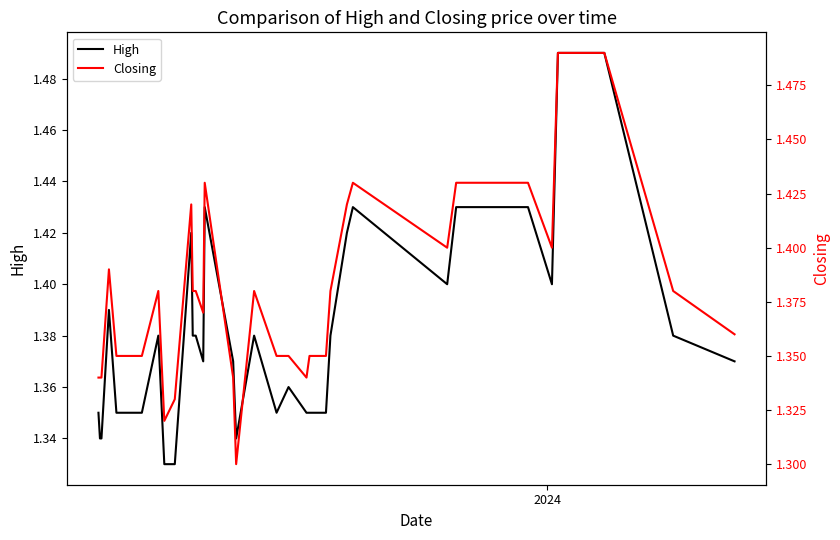

Reading left to right, what are all the values shown in this chart?

High: 1.4	1.3	1.3	1.4	1.4	1.4	1.4	1.4	1.4	1.4	1.3	1.3	1.4	1.4	1.4	1.4	1.4	1.4	1.3	1.4	1.4	1.4	1.4	1.4	1.4	1.4	1.4	1.4	1.4	1.4	1.4	1.4	1.4	1.4	1.4	1.5	1.5	1.5	1.4	1.4
Closing: 1.3	1.3	1.3	1.4	1.4	1.4	1.4	1.4	1.4	1.4	1.3	1.3	1.4	1.4	1.4	1.4	1.4	1.3	1.3	1.4	1.4	1.4	1.3	1.4	1.4	1.4	1.4	1.4	1.4	1.4	1.4	1.4	1.4	1.4	1.4	1.5	1.5	1.5	1.4	1.4